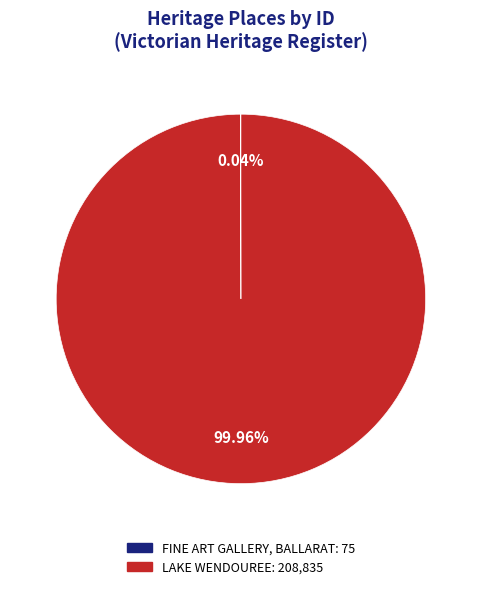

Is there a majority slice in this chart?

Yes